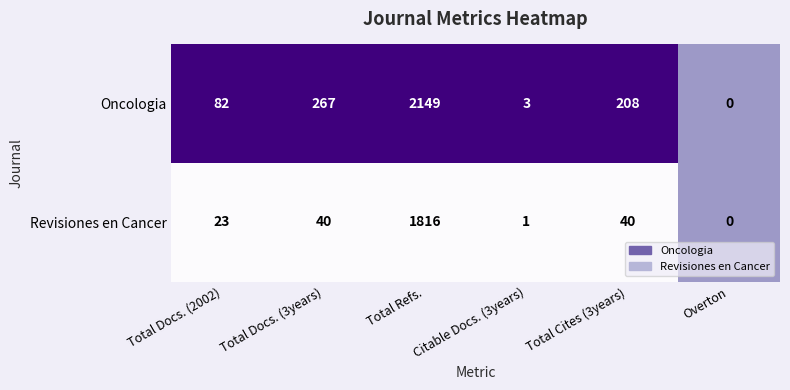

Which series has the largest total across all categories?

Oncologia